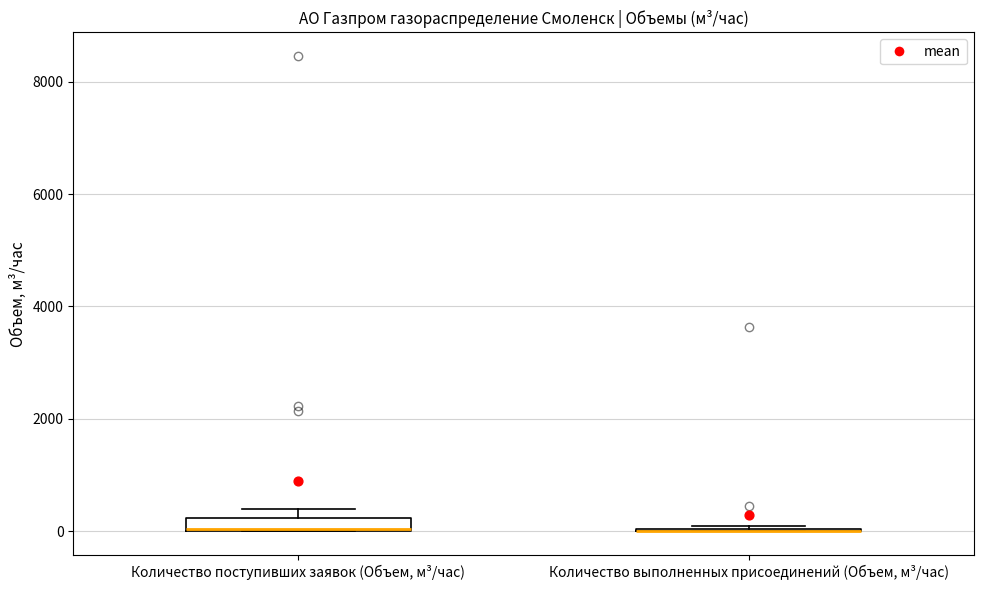

Comparing the boxes themselves (not the whiskers), which one is the tallest?

Количество поступивших заявок (Объем, м³/час)